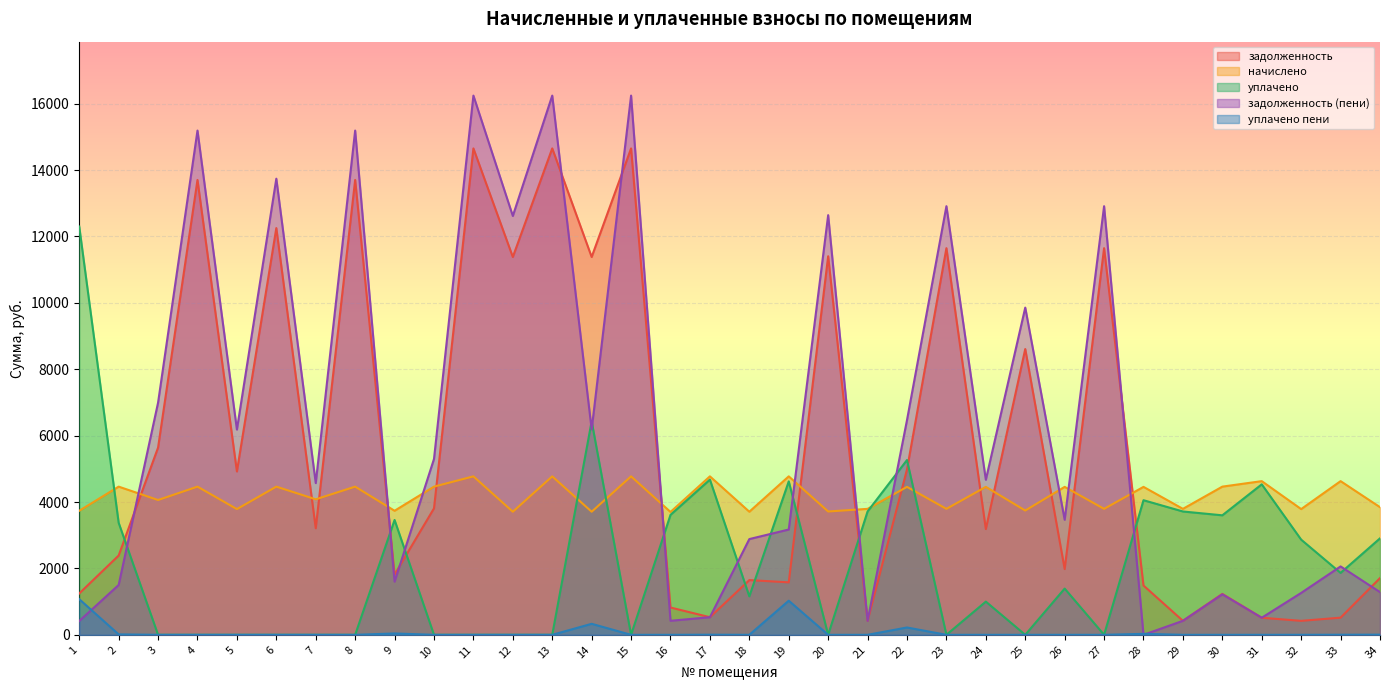

True or false: уплачено and задолженность intersect in this chart.

True